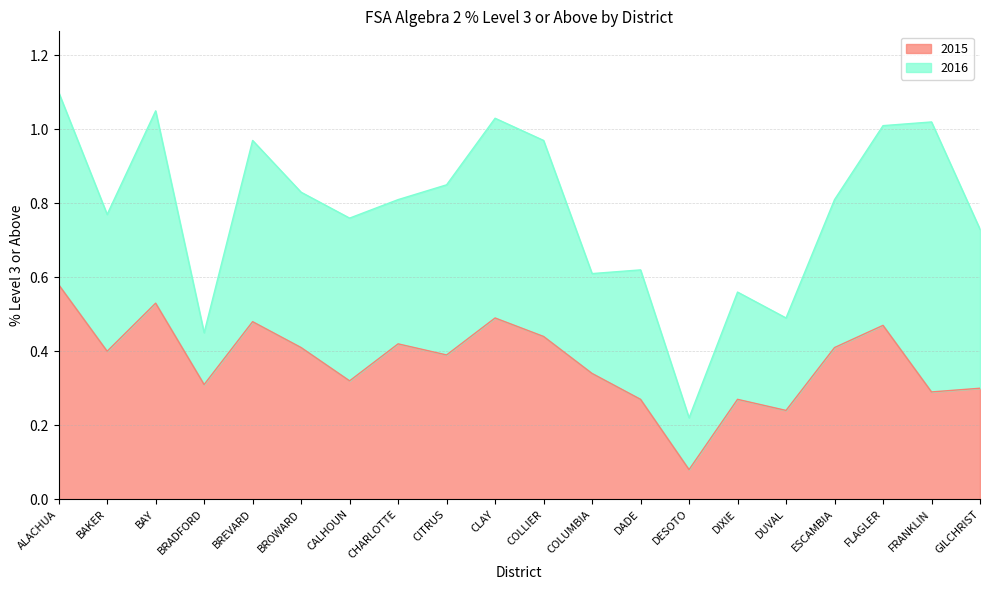

True or false: the data shows 0.5 at CLAY.

True